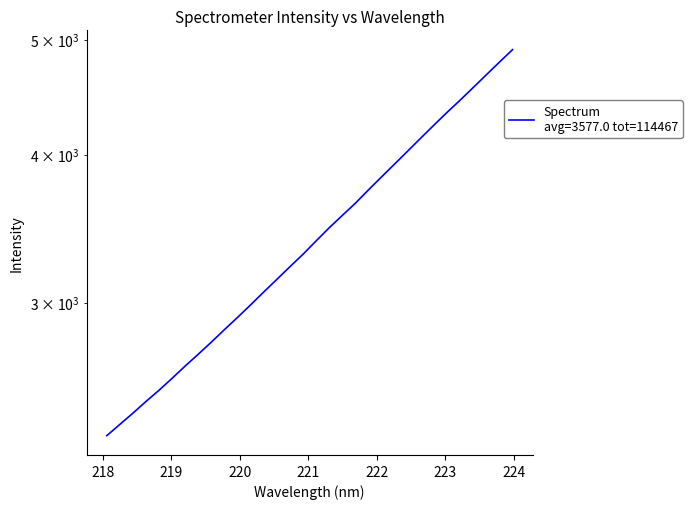

Count the number of categories in the chart.

32